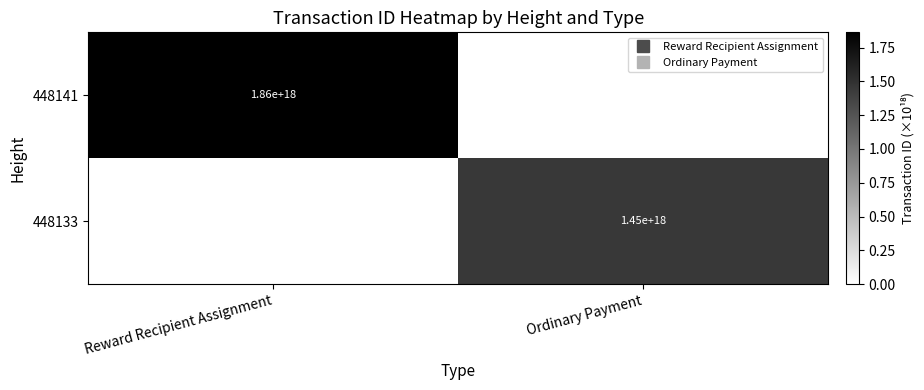

Which series has the largest total across all categories?

448141